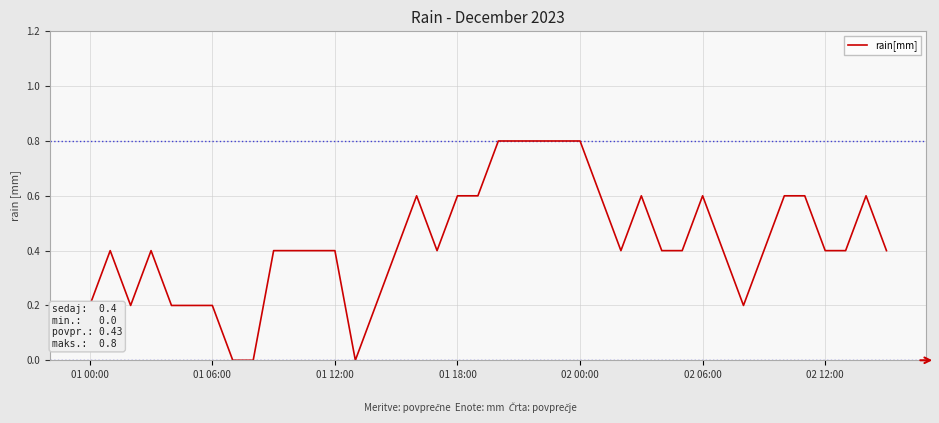

What is the difference between the maximum and minimum values?

0.8